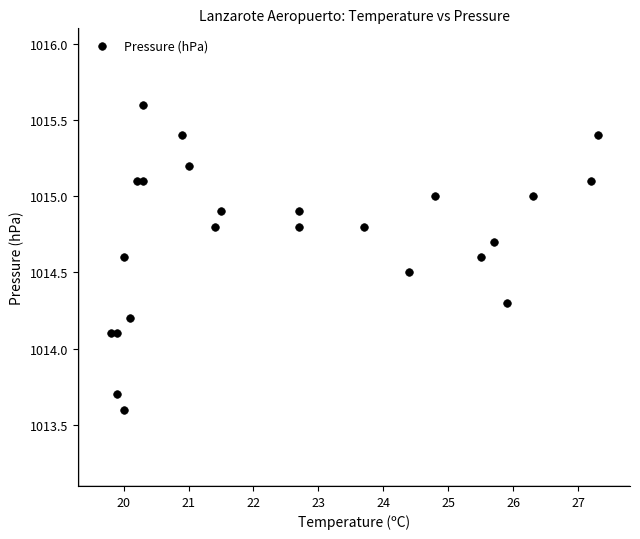

What is the range of Y values (max minus min)?

2.0